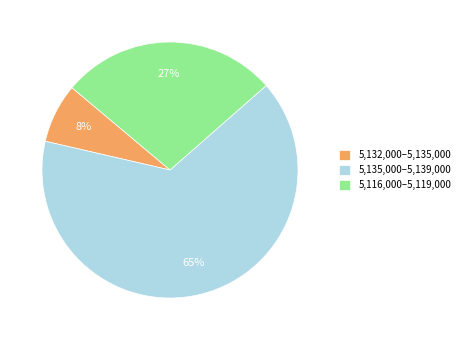

To the nearest percent, what percentage of the pie is 5,135,000–5,139,000?

65%